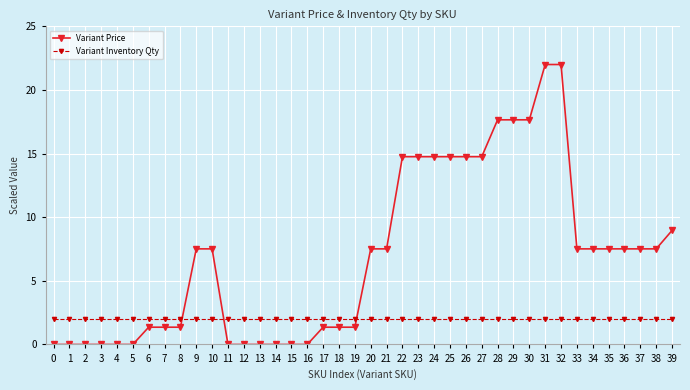

Which series has the widest spread of values?

Variant Price